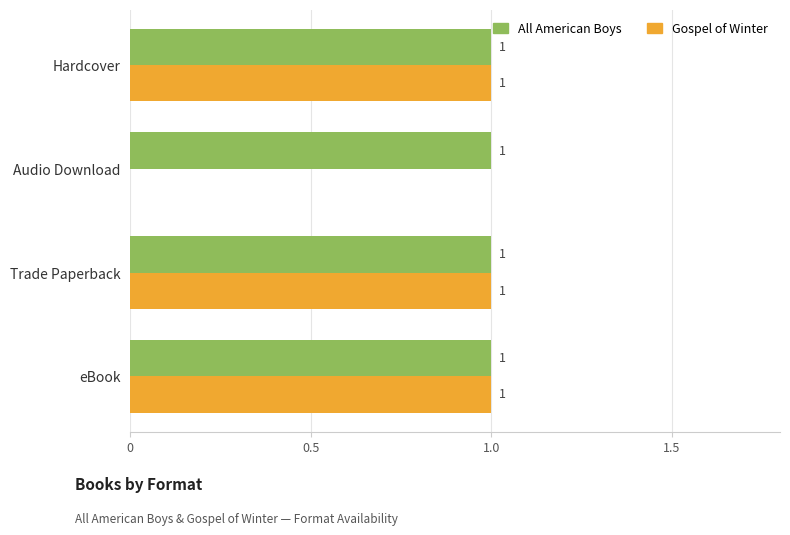

Which series has the largest range (max minus min)?

Gospel of Winter